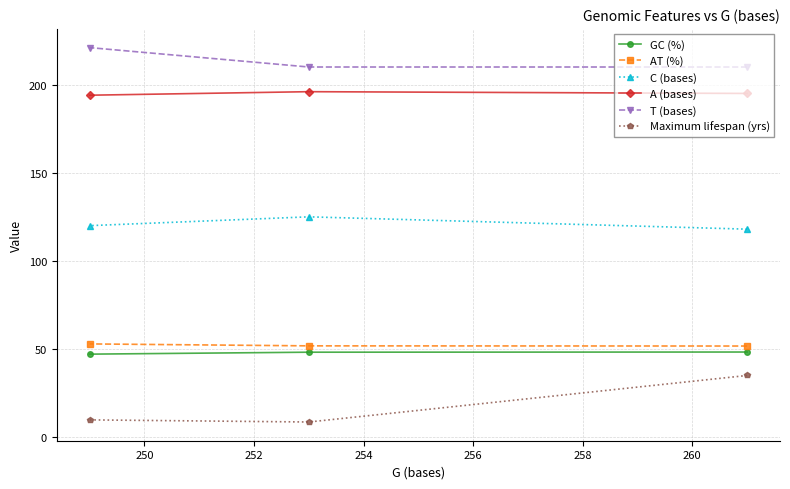

What is the sum of all GC (%) values?

143.6